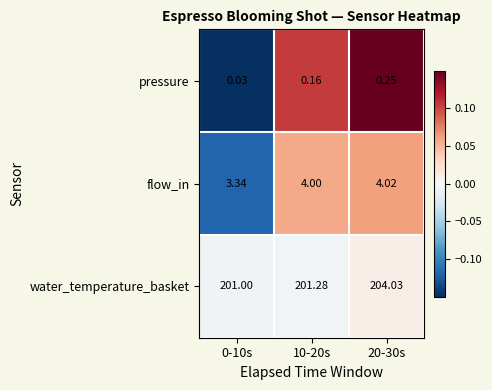

Rank the series by their maximum value, from lowest to highest.

pressure, flow_in, water_temperature_basket